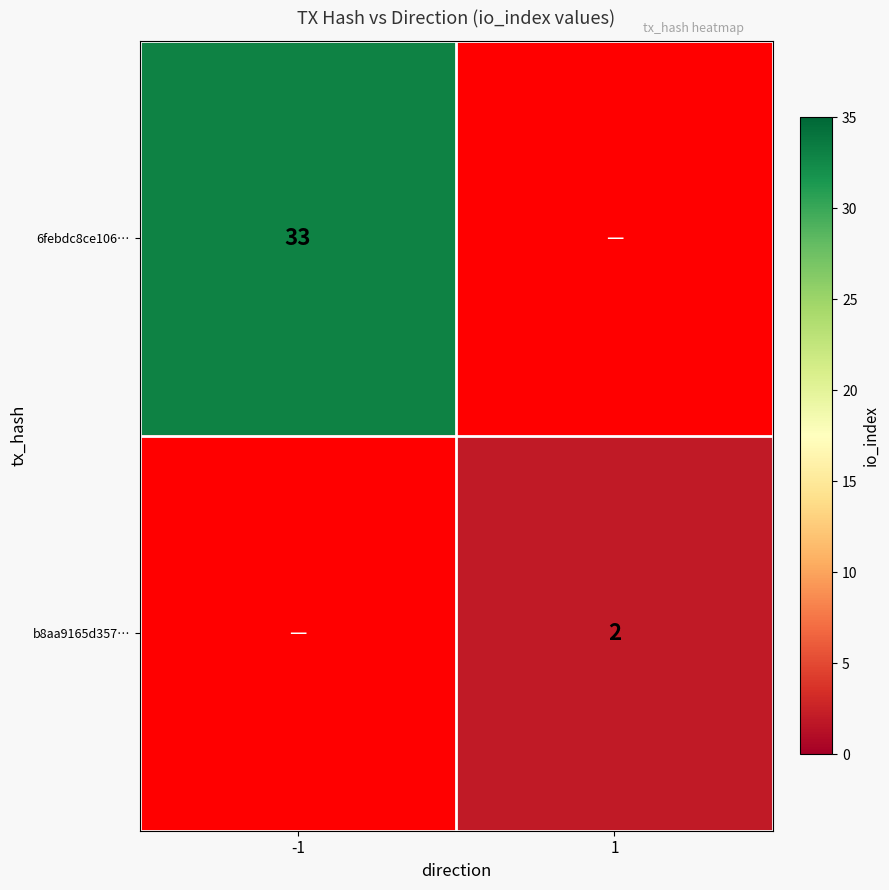

True or false: b8aa9165d357… has a value of 2 at 1.

True